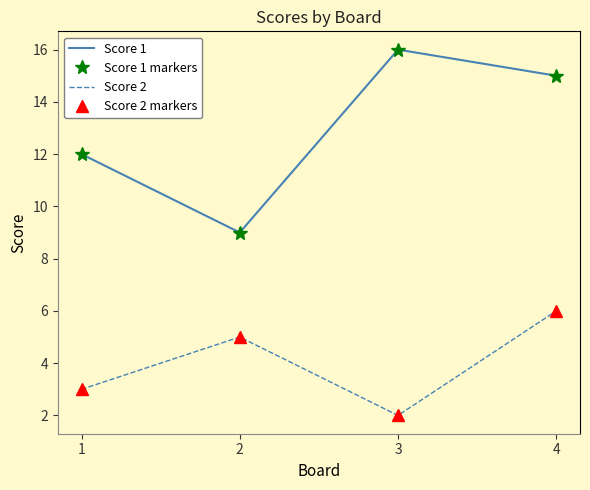

At which label is Score 2 closest to 4?

1